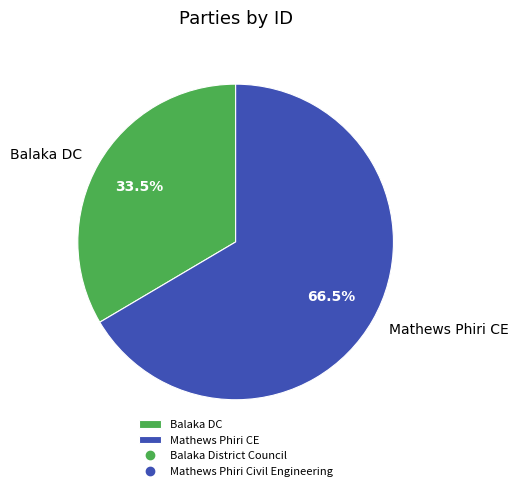

What is the smallest slice in the pie chart?

Balaka DC